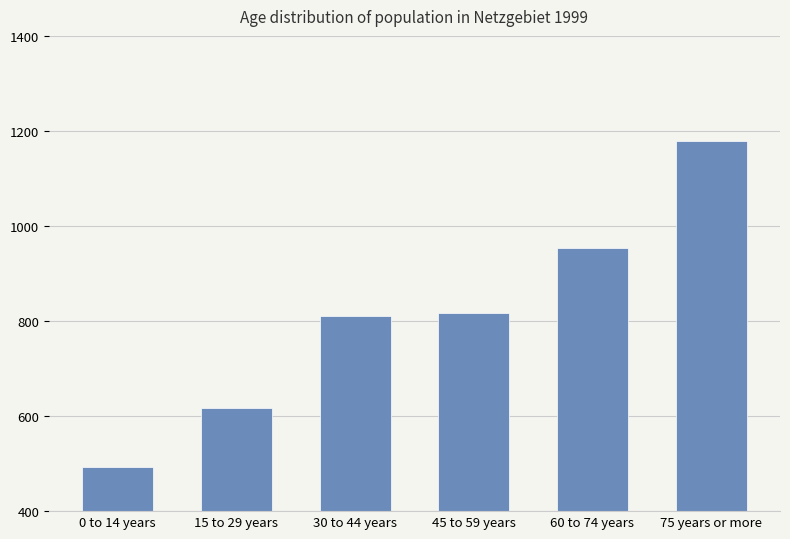

Are the bars horizontal?

No